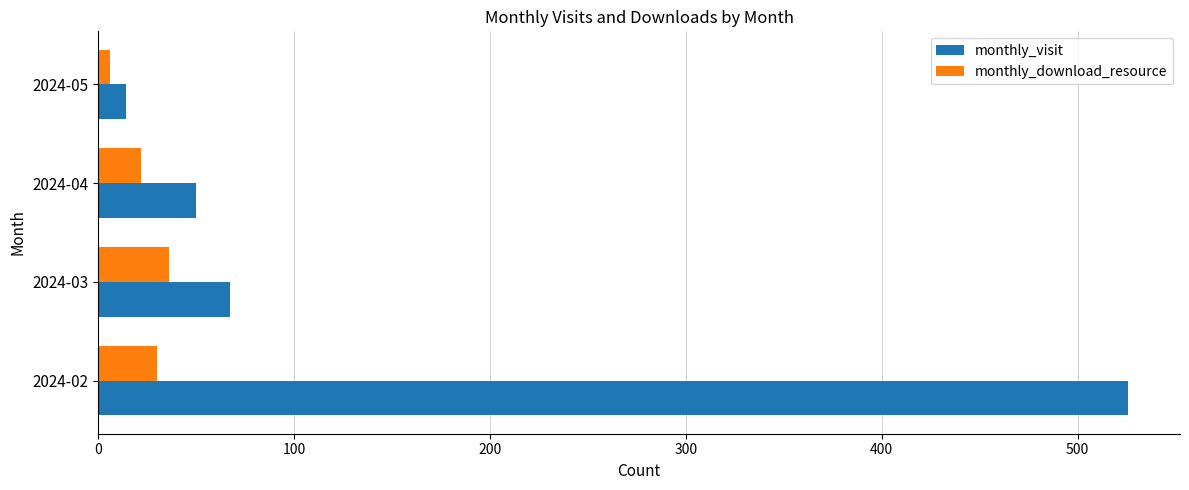

How many values in the monthly_visit series are below 67?

2